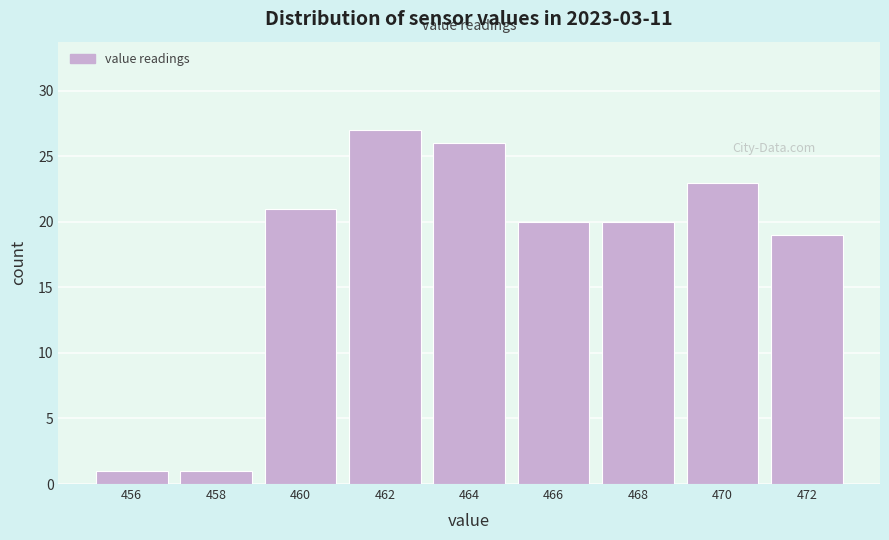

Which range on the x-axis has the tallest bar?

461 to 463